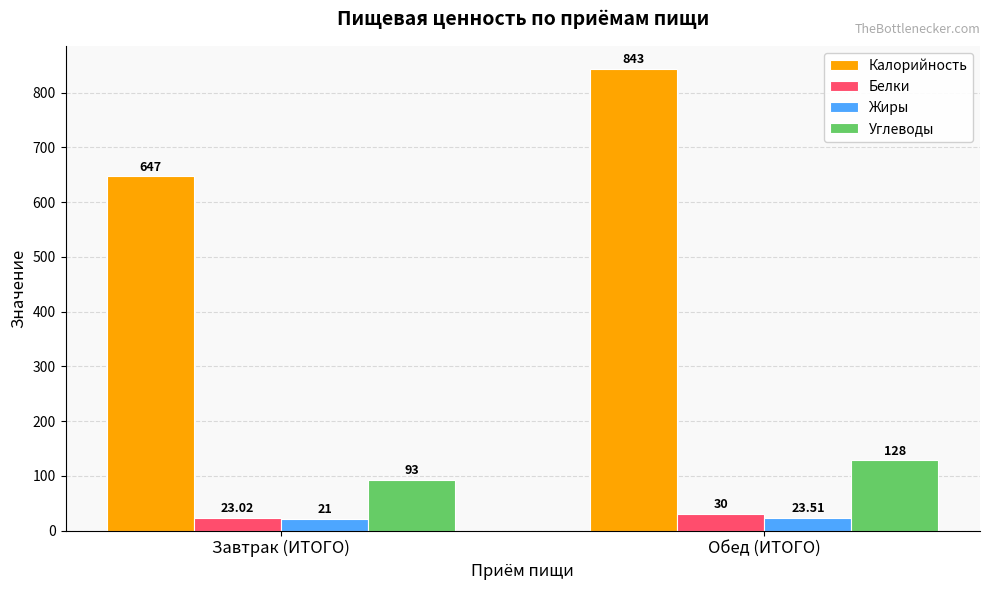

Is it true that Жиры equals 21.0 at Завтрак (ИТОГО)?

True